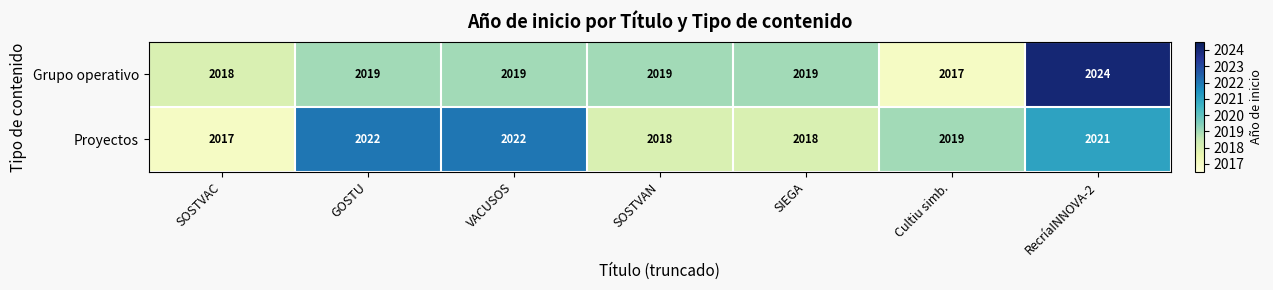

At which category is the sum across all series the highest?

RecríaINNOVA-2